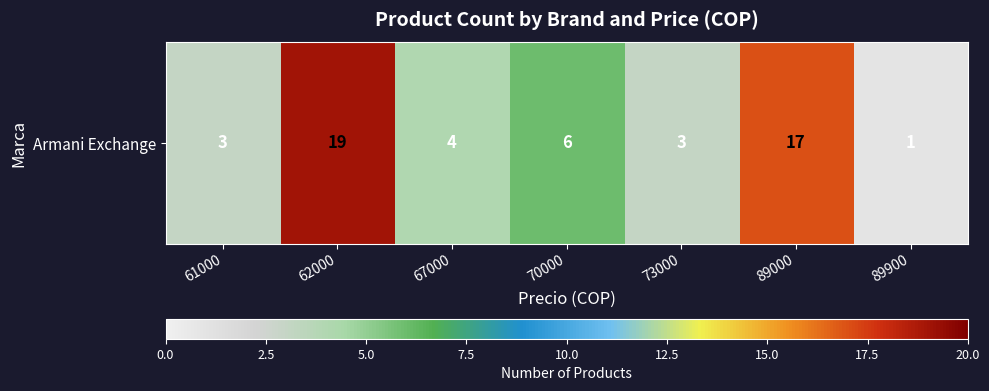

Read the value at 70000.

6